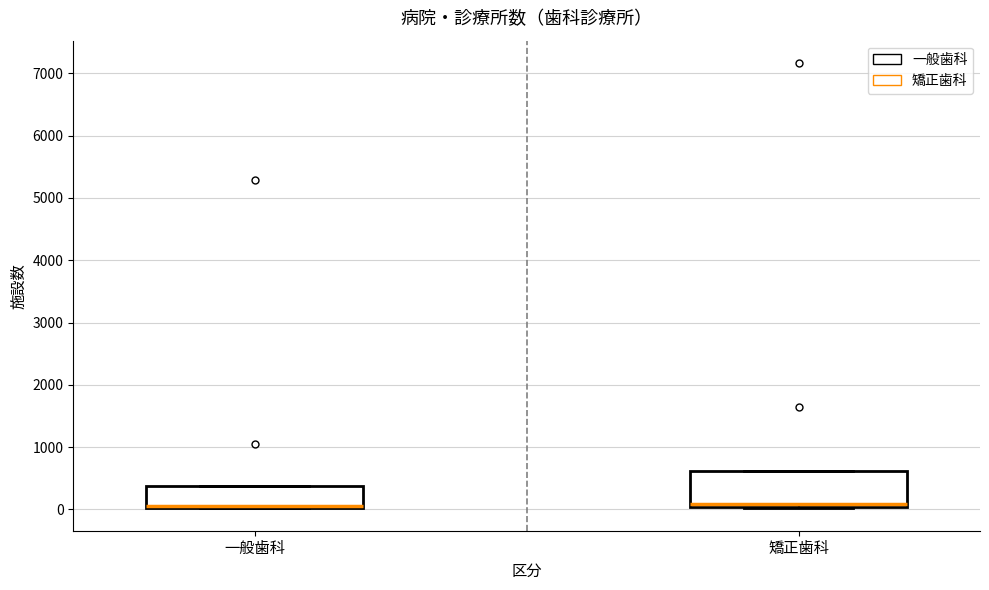

Reading left to right, transcribe this box plot: for each box, give where its median line is, the range the box spans, and where its two whiskers end, as read against the y-axis. The values are not printed on the chart, so give them approximately, as read against the axis.

一般歯科: median 0 (drawn on the box's lower edge), box 0 to 400, whiskers 0 to 400
矯正歯科: median 100, box 0 to 600, whiskers 0 to 600